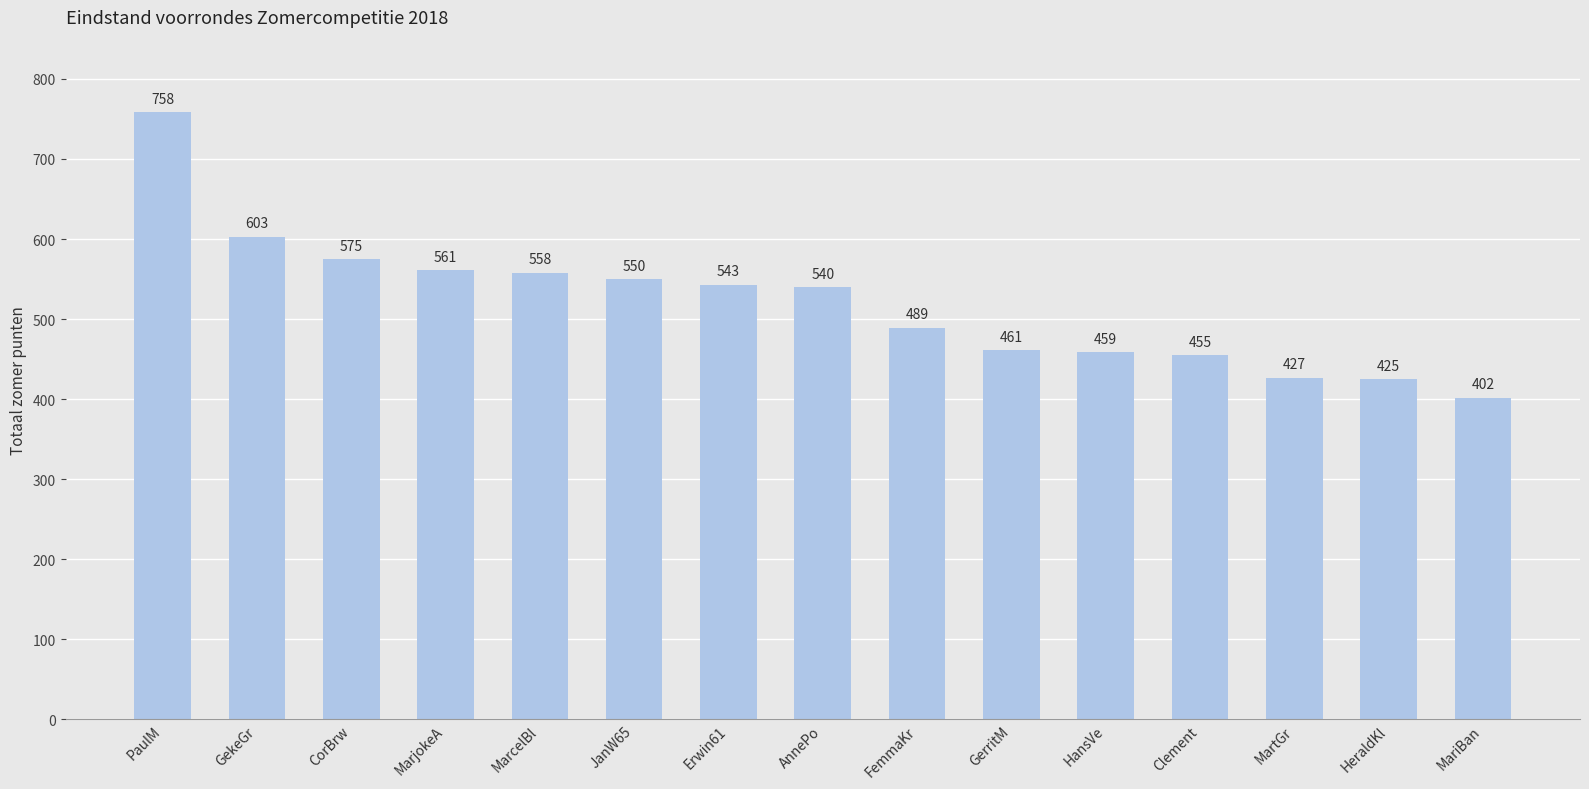

What is the smallest value displayed?

402